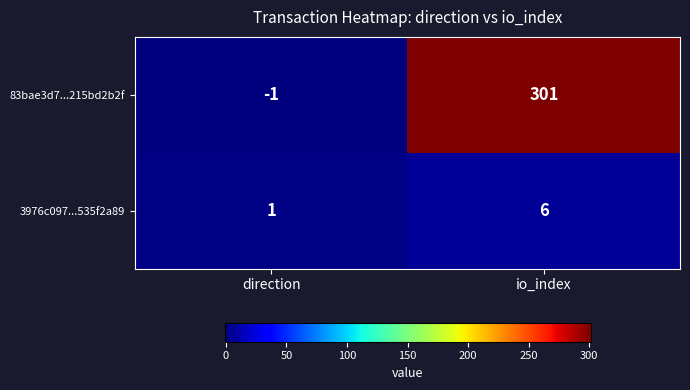

How many series are shown in this chart?

2